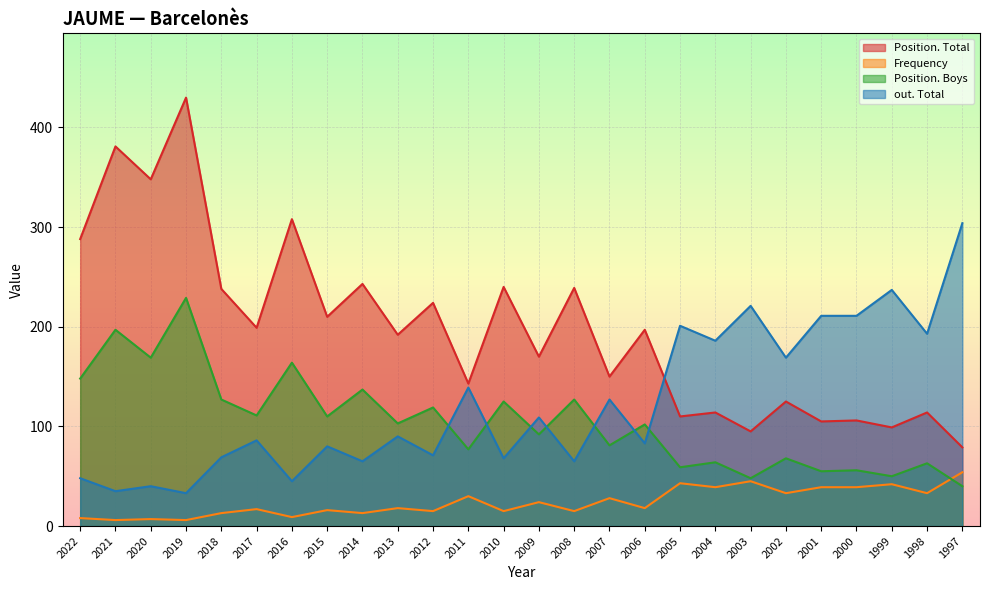

How many interior local peaks does the Frequency series have?

10